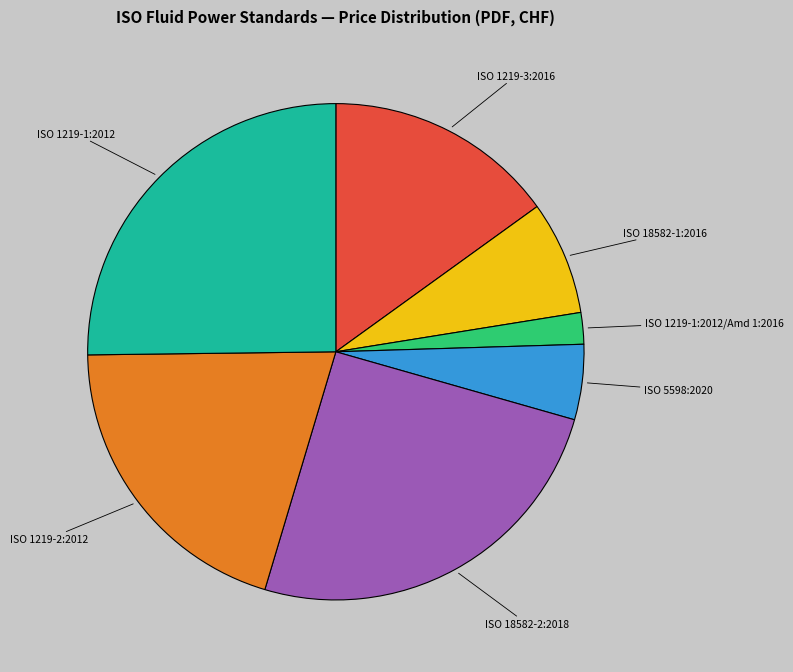

Is the sum of ISO 5598:2020 and ISO 1219-2:2012 greater than half?

No